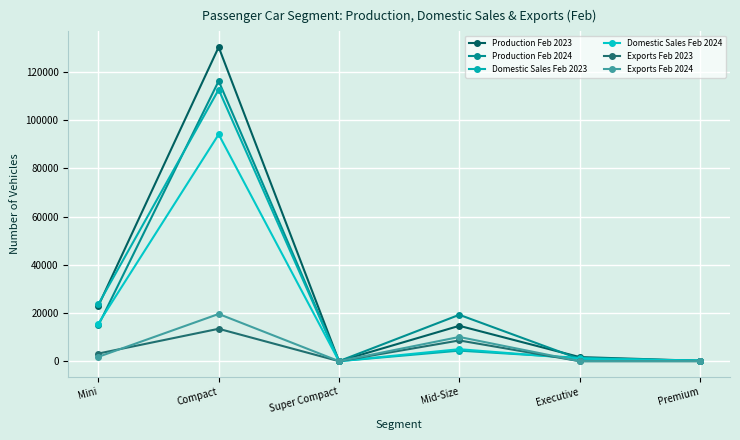

Which series changed the most between Mini and Premium?

Domestic Sales Feb 2023